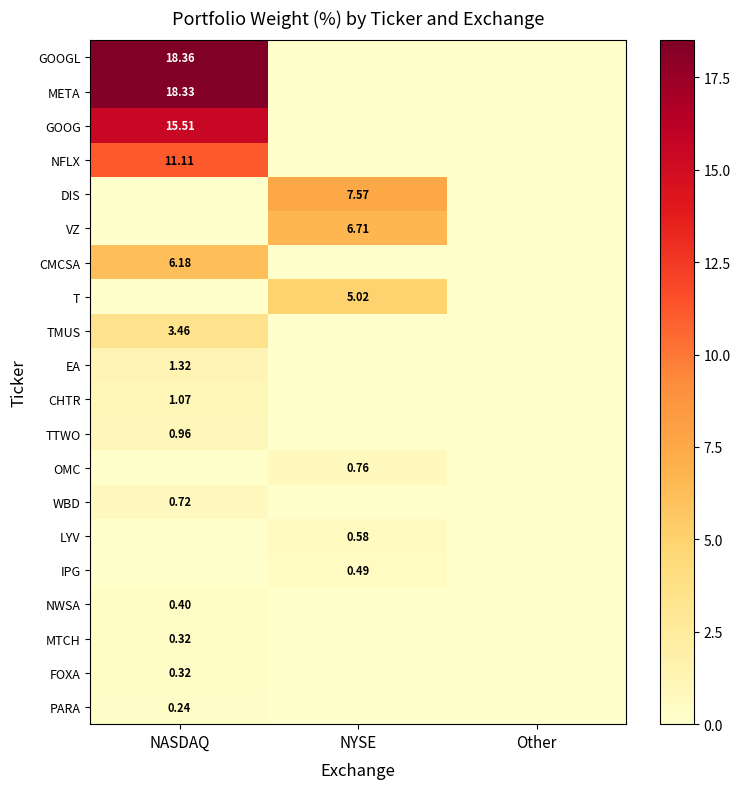

The value of NWSA at NYSE is 0.0. True or false?

True